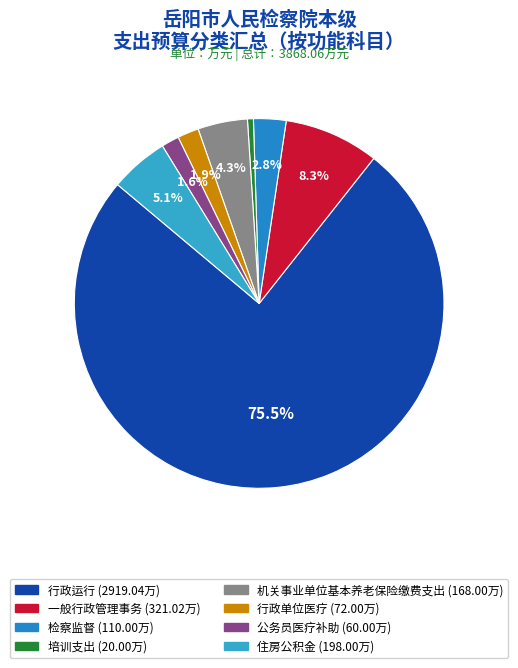

What is the largest slice in the pie chart?

行政运行